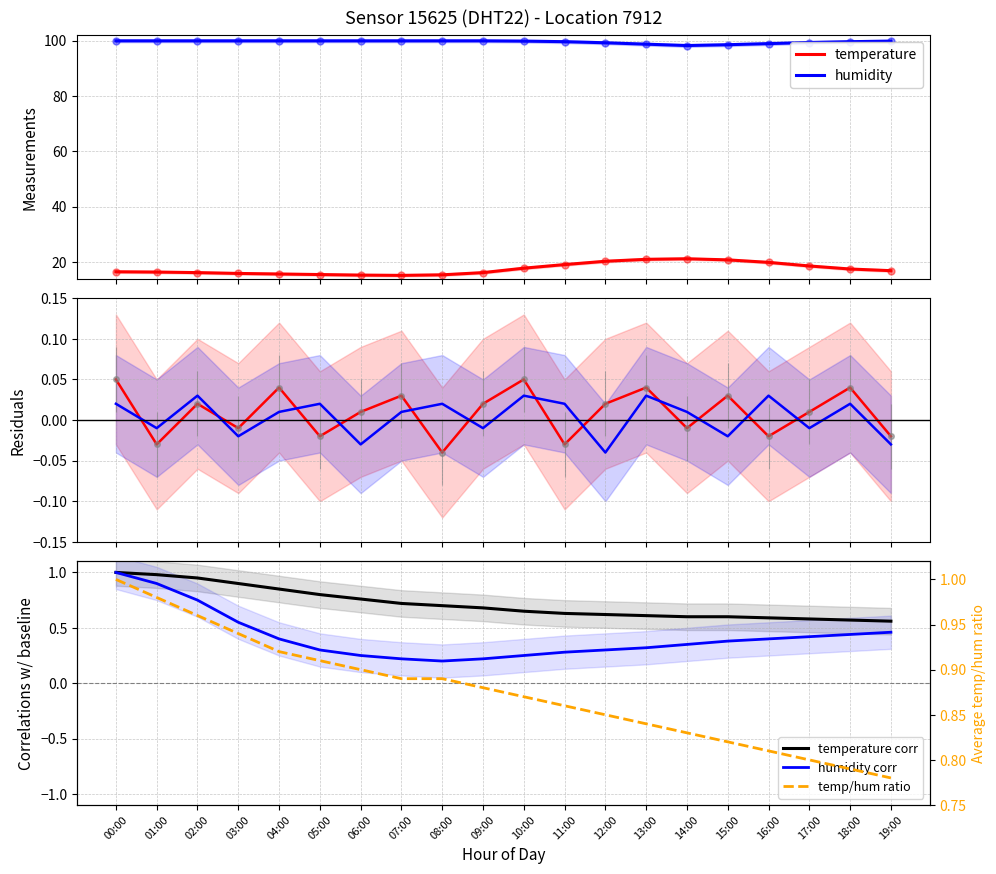

Rank the series by their average value, from lowest to highest.

temperature, humidity